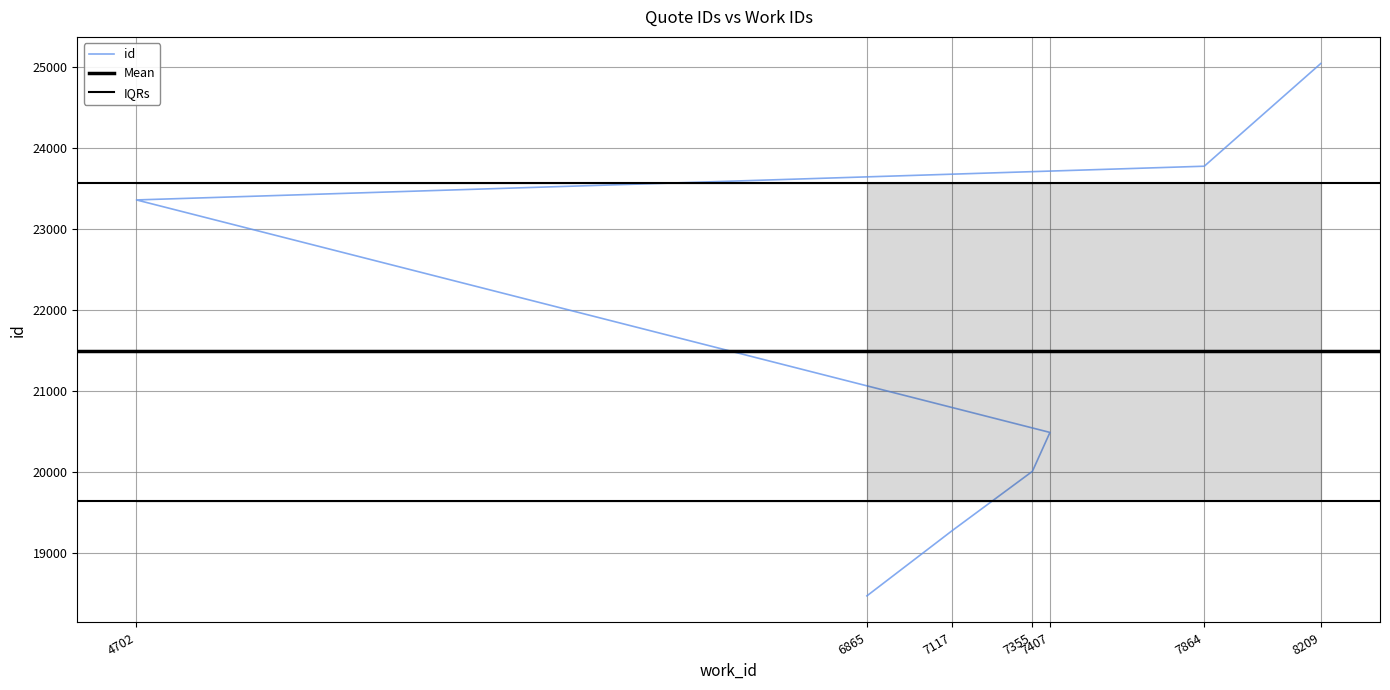

How many data points are less than 20491?

3